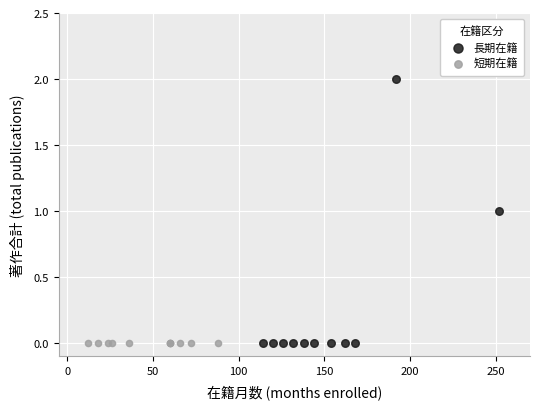

Which series reaches the maximum Y coordinate?

長期在籍